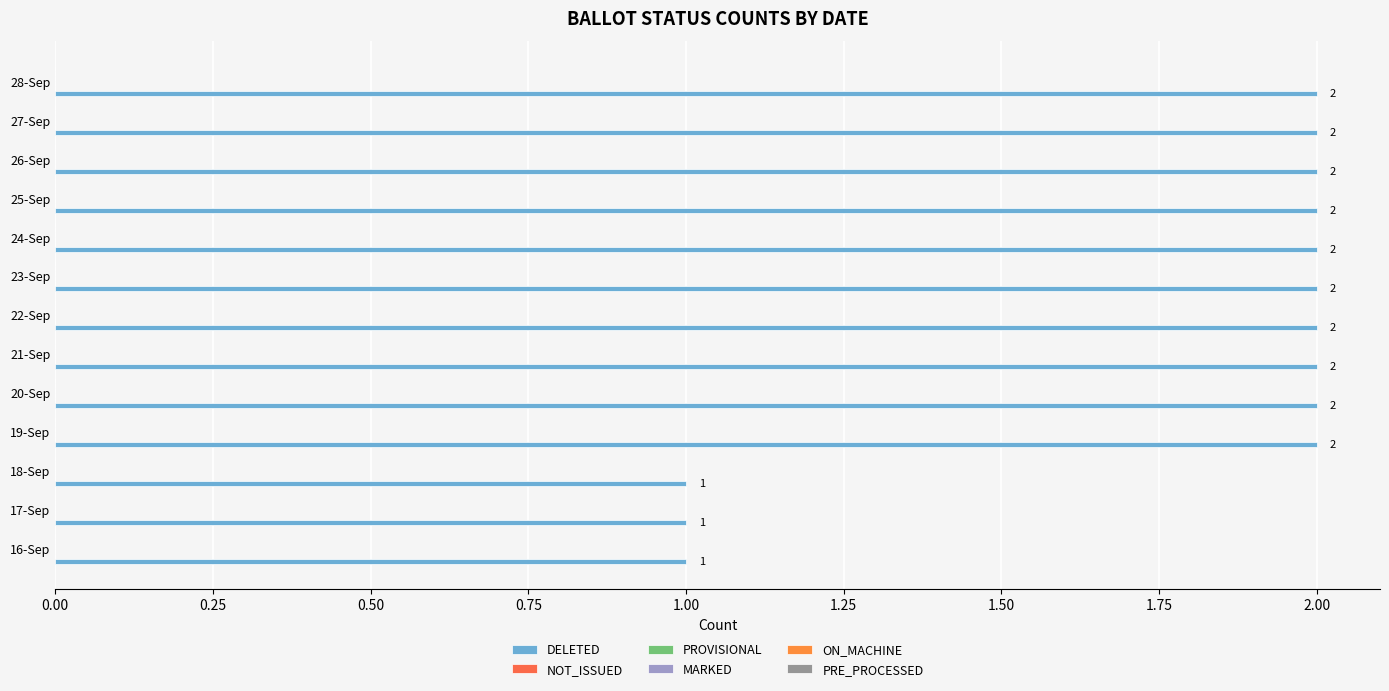

Does the chart contain any negative values?

No